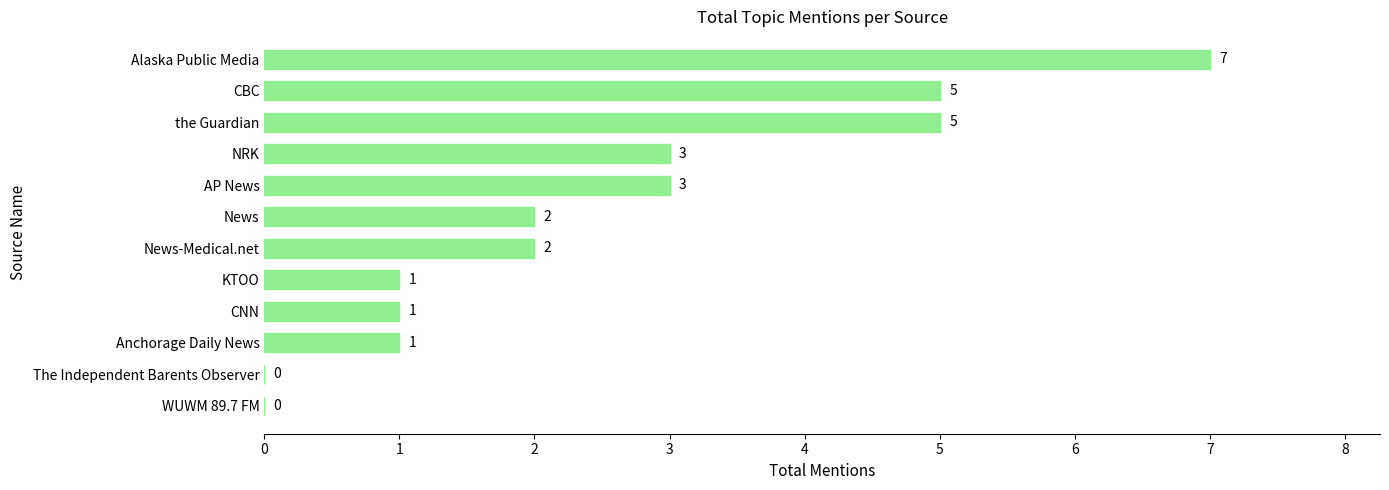

True or false: the data shows 4 at AP News.

False